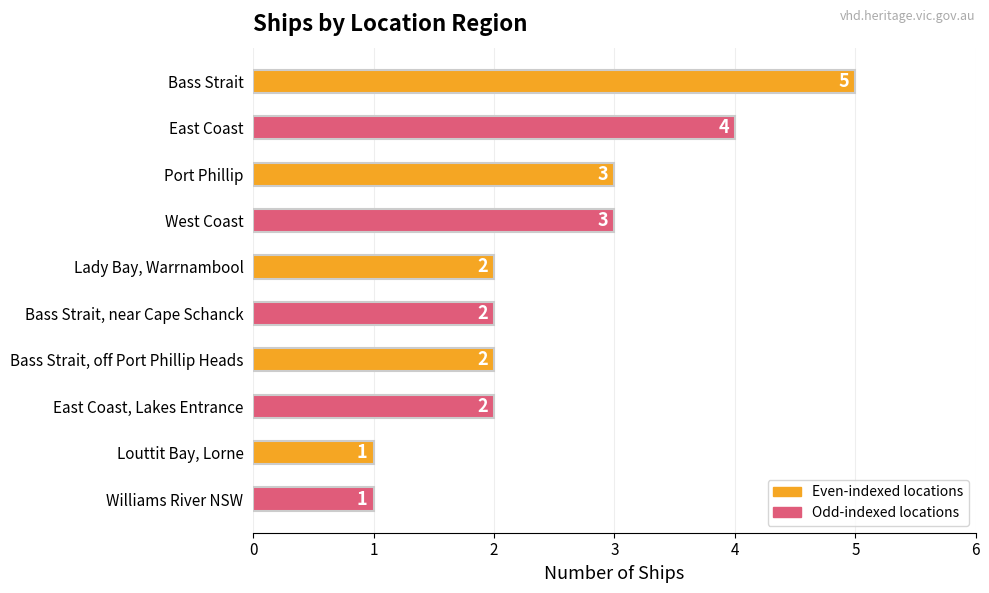

Is it true that the value at Bass Strait, off Port Phillip Heads is 2?

True